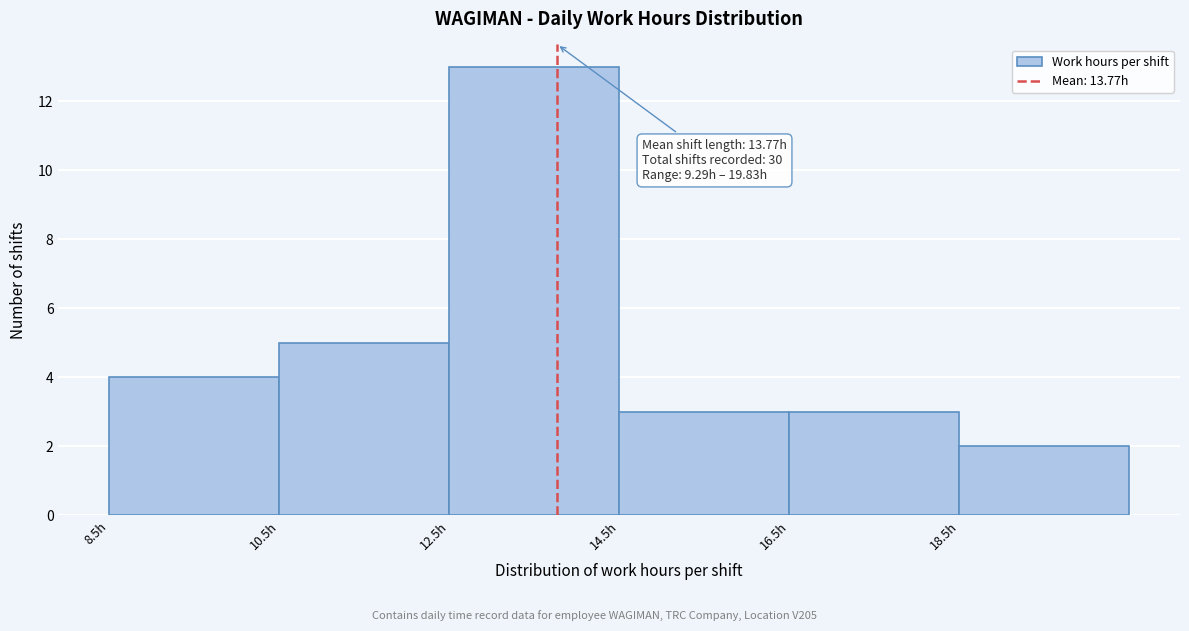

Which range on the x-axis has the tallest bar?

12.5 to 14.5